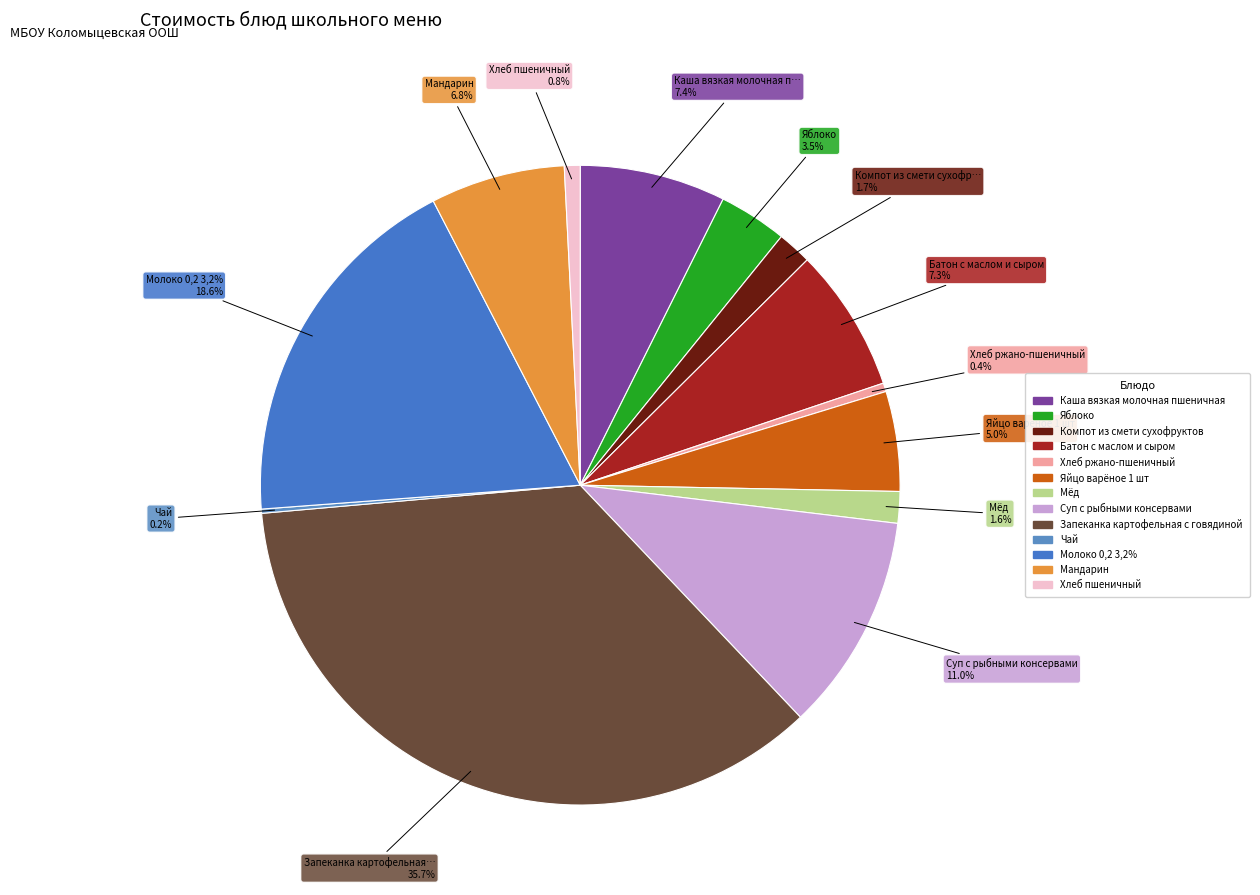

Count the number of slices in the pie.

13